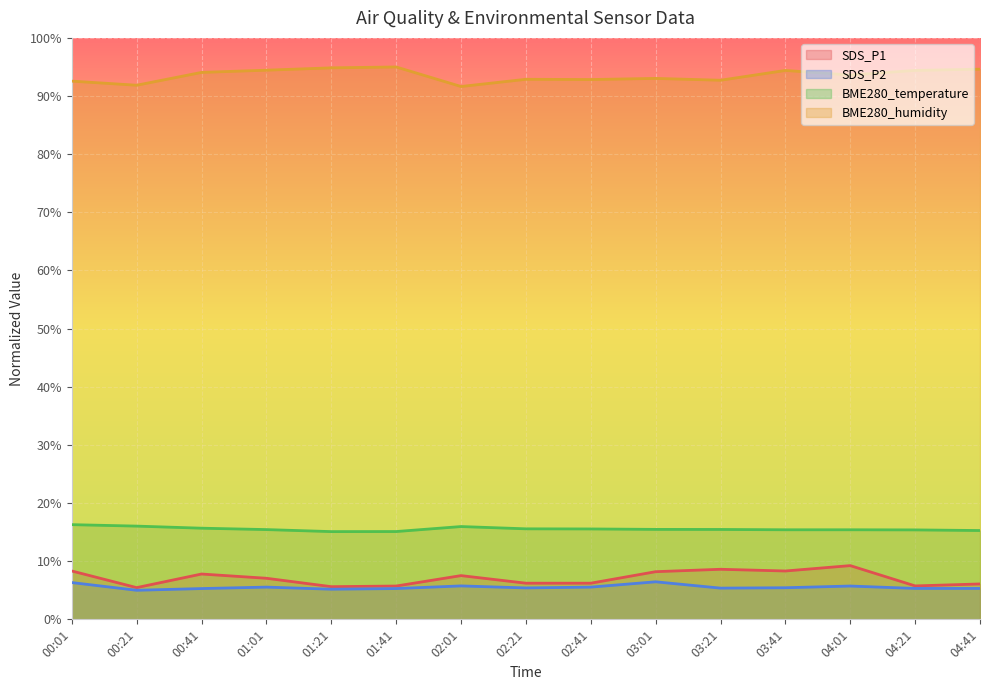

What is the difference between the highest and lowest values at 02:21?

87.5